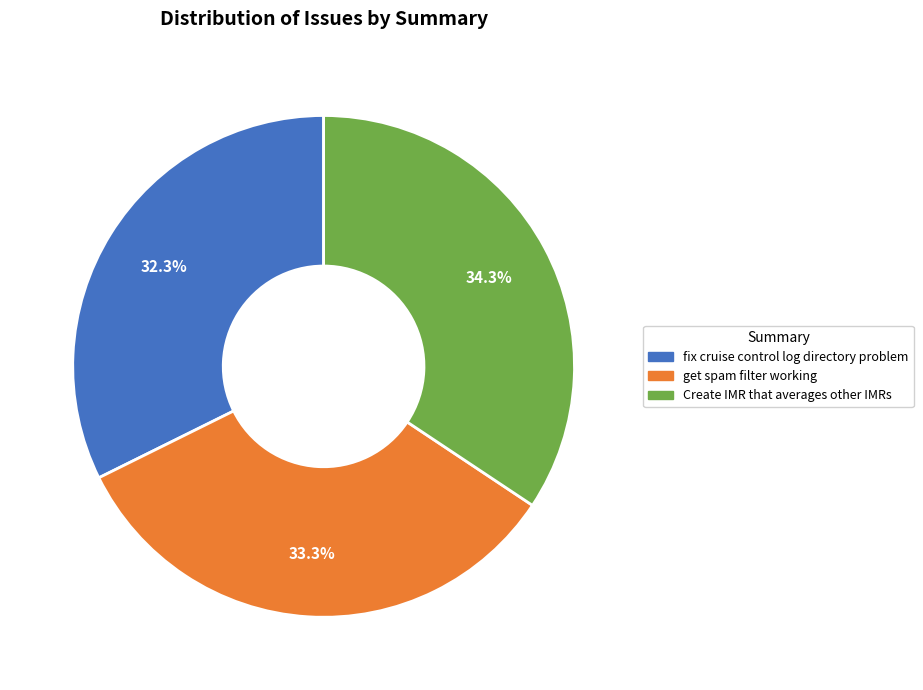

How many segments does this pie chart have?

3